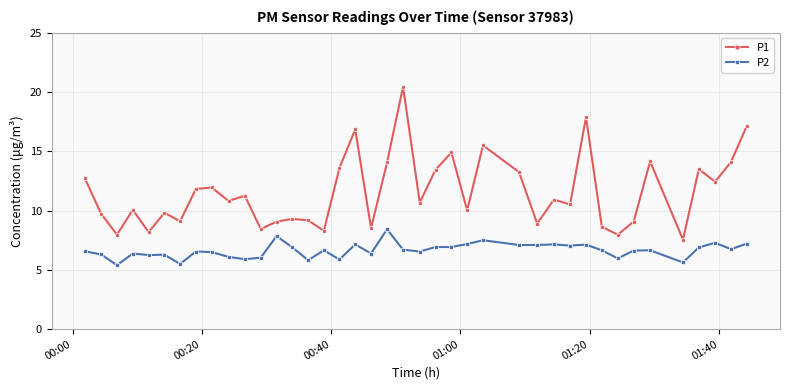

What are all the series names shown in the legend?

P1, P2